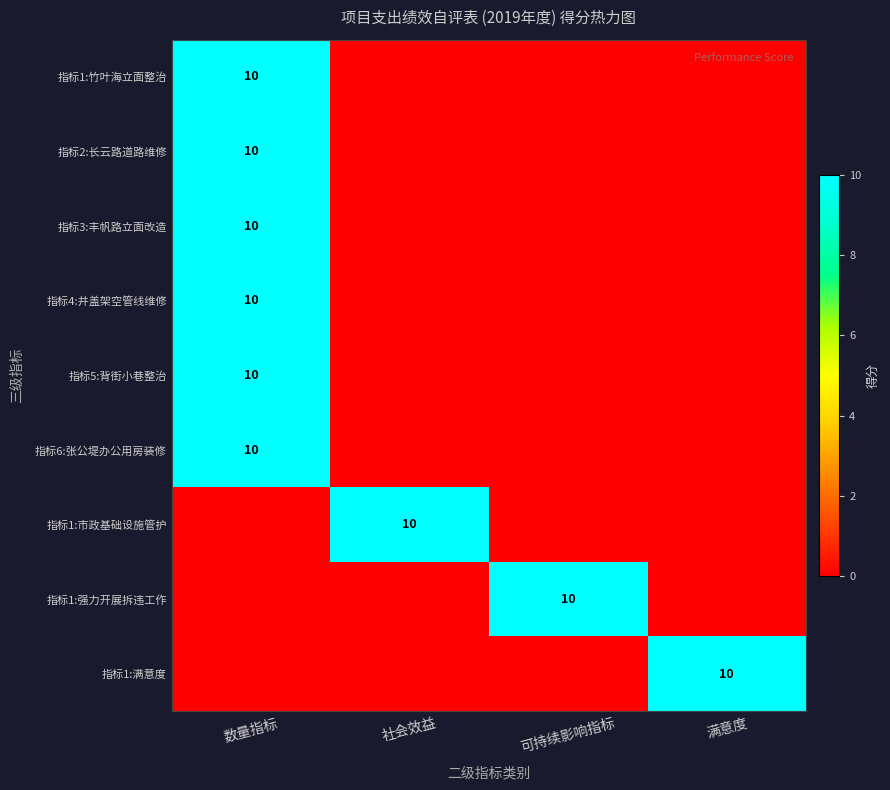

How many data points does each series have?

4